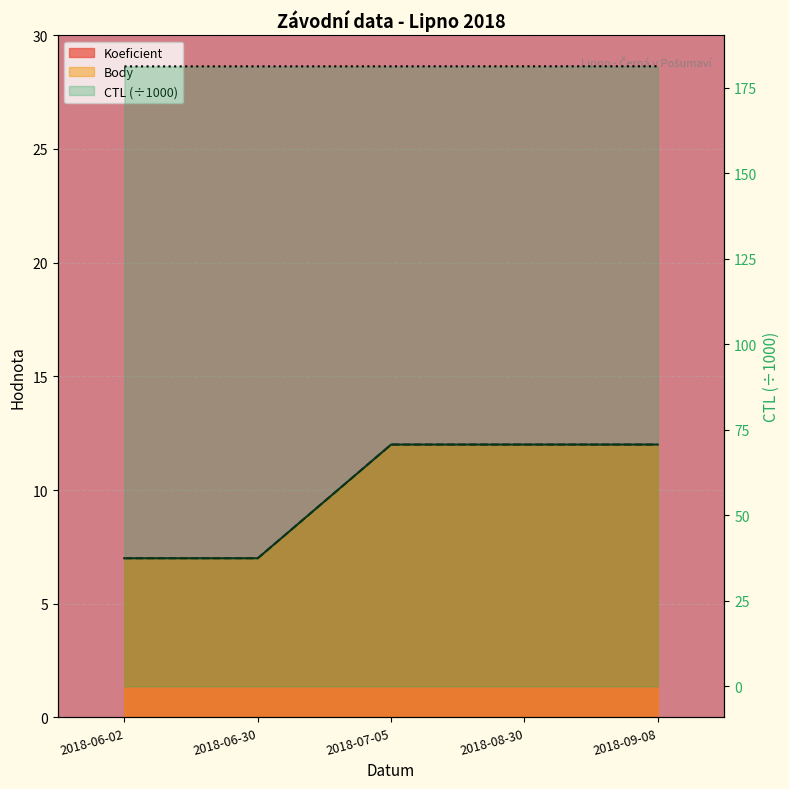

What is the sum of all Body values?

50.0